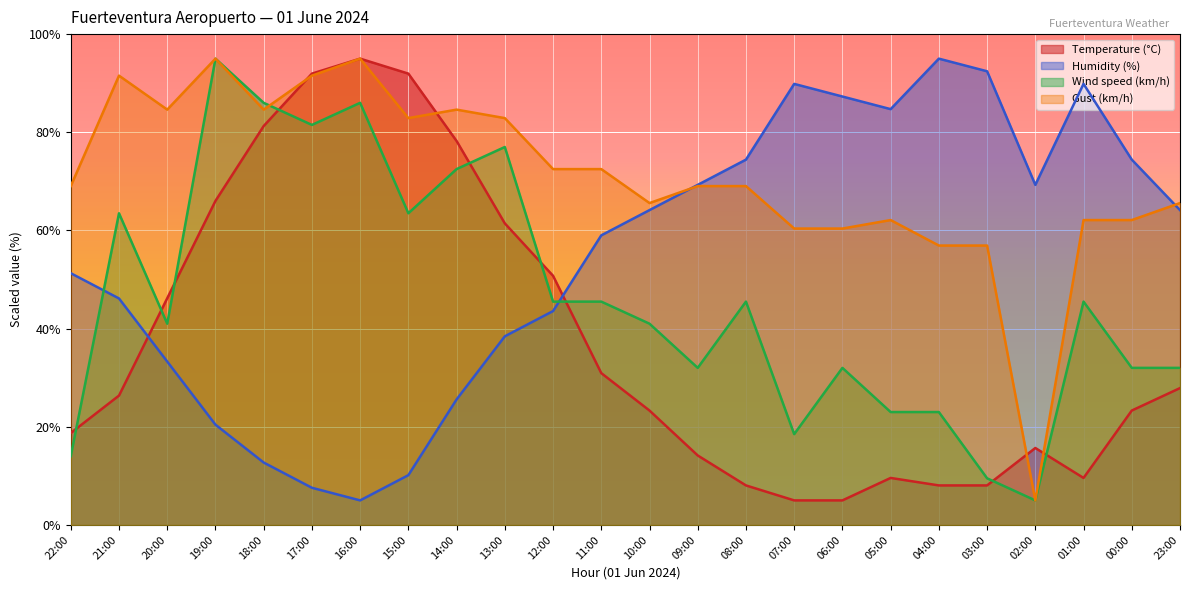

Between which two adjacent categories do Wind speed (km/h) and Temperature (°C) first intersect?

22:00 and 21:00